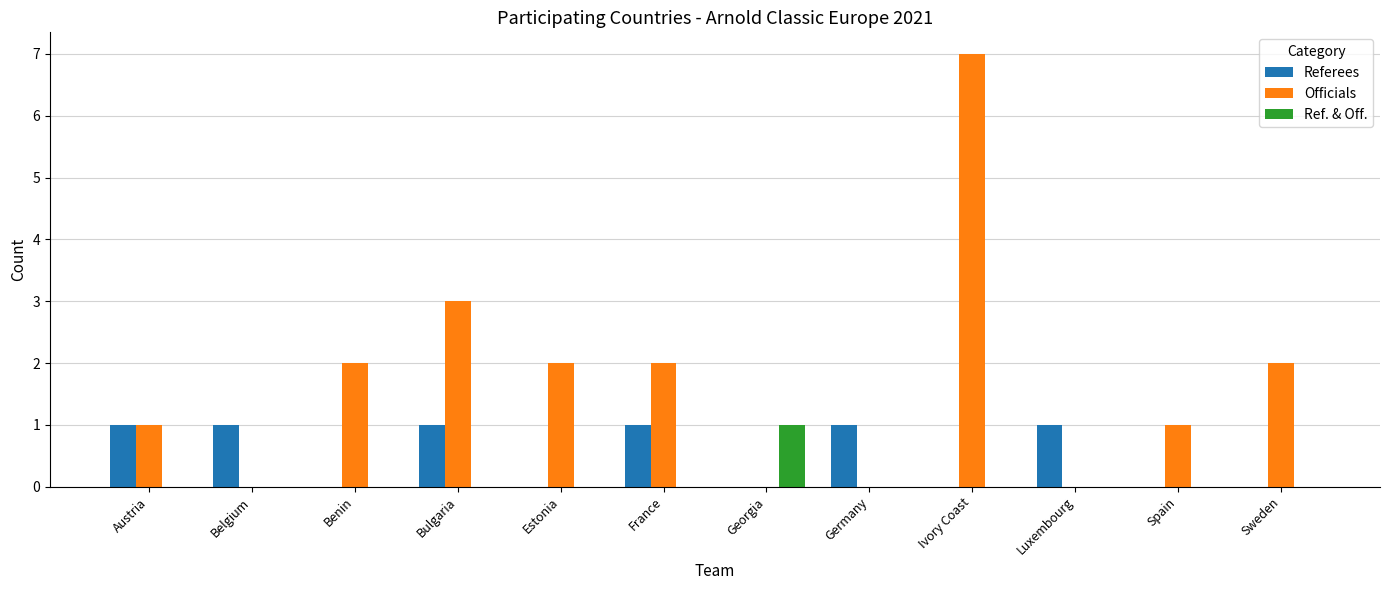

At which label is Officials closest to 3?

Bulgaria